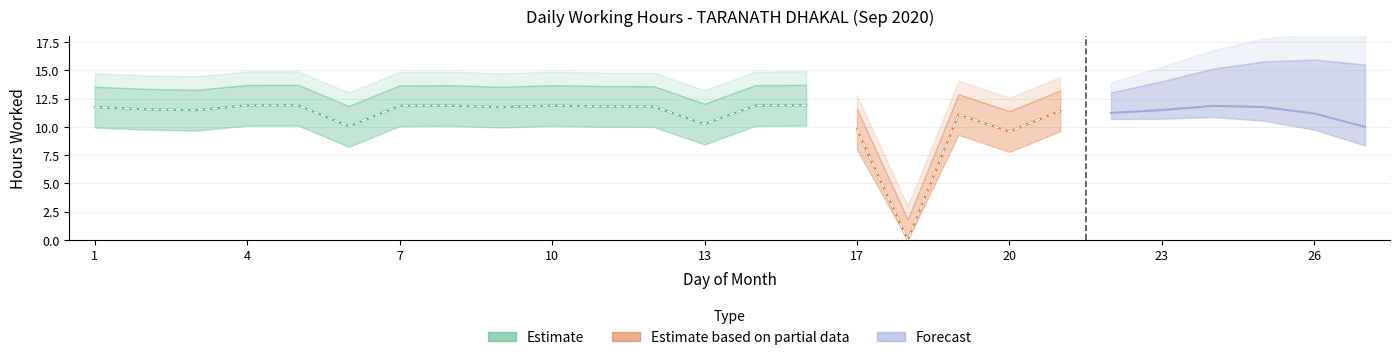

How many points are lower than both their immediate neighbors (excluding endpoints)?

7